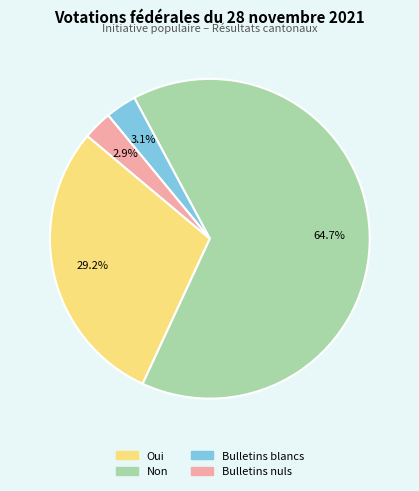

What is the largest slice in the pie chart?

Non